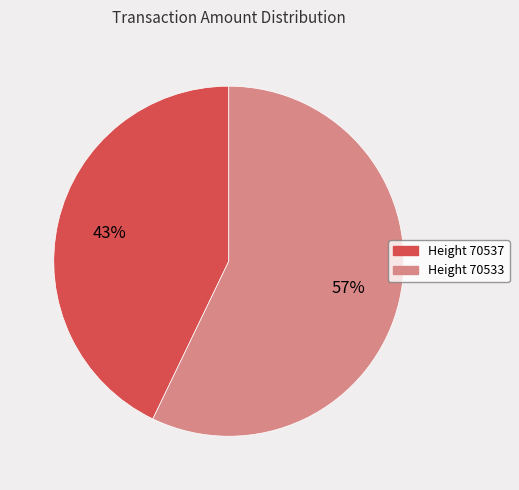

Combined, do Height 70533 and Height 70537 account for over 50%?

Yes